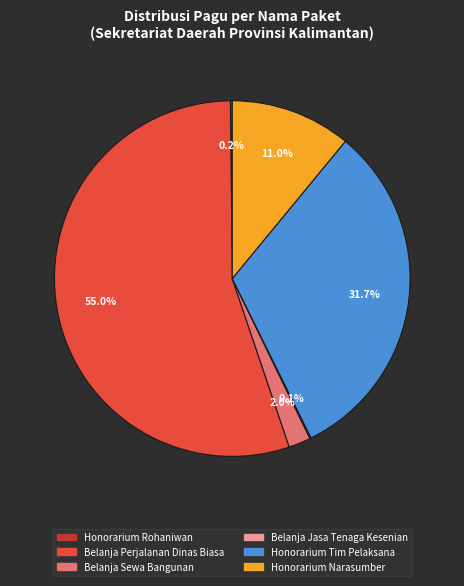

Is there any slice that represents more than half of the pie?

Yes